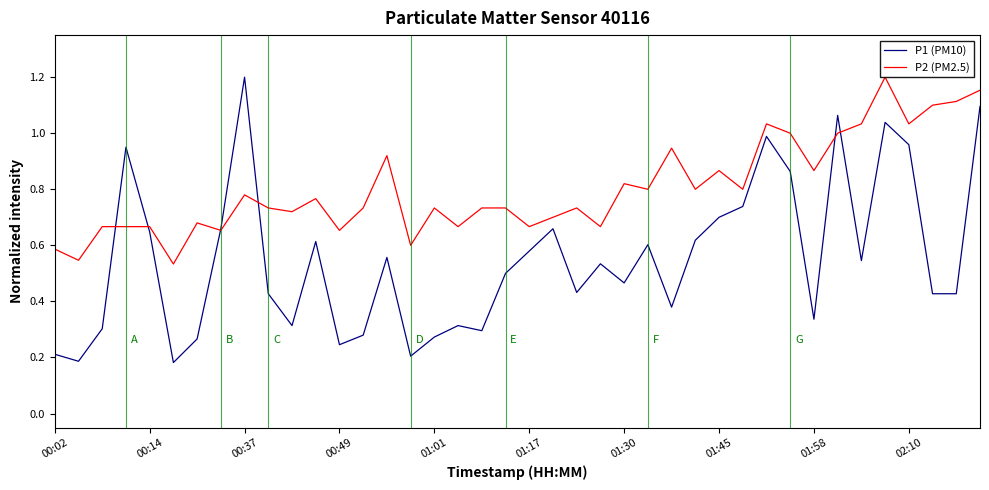

Which series has the largest total across all categories?

P2 (PM2.5)